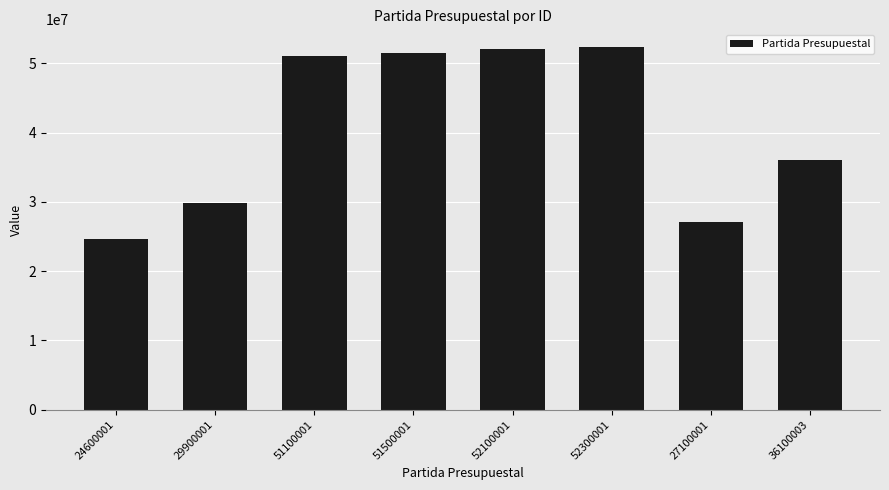

Where is the data nearest to the value 38450001?

36100003